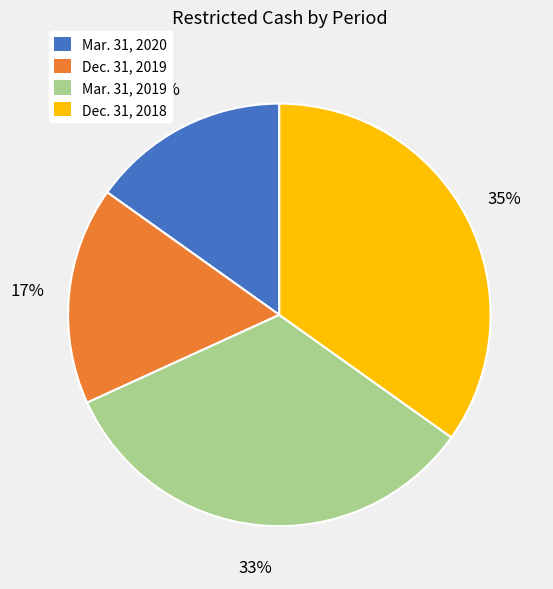

Between Mar. 31, 2019 and Dec. 31, 2018, which is larger?

Dec. 31, 2018